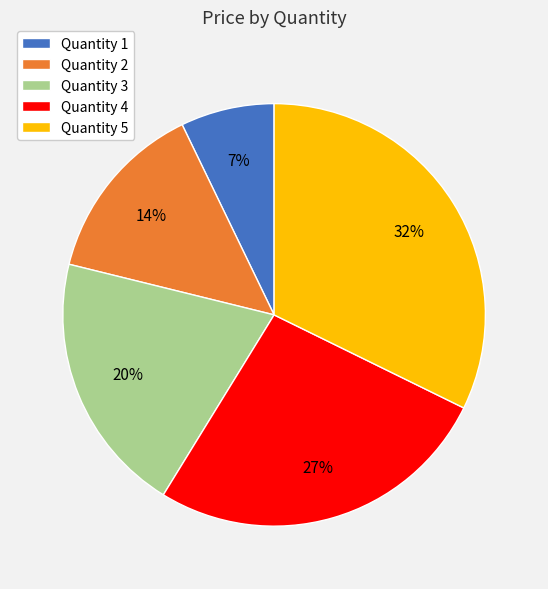

The Quantity 2 slice represents 14% of the pie. True or false?

True